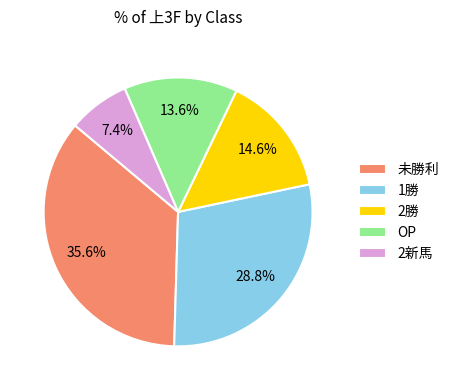

How much of the chart is everything except 2勝?

85.4%